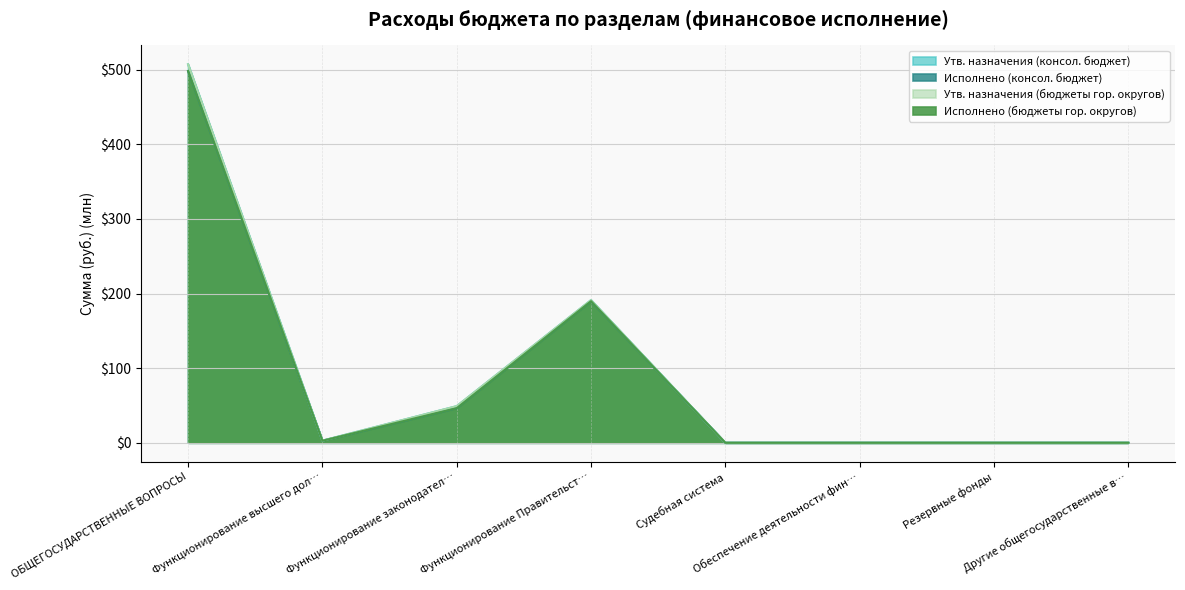

What is the difference between the second highest and second lowest values in the Исполнено (консол. бюджет) series?

189.8